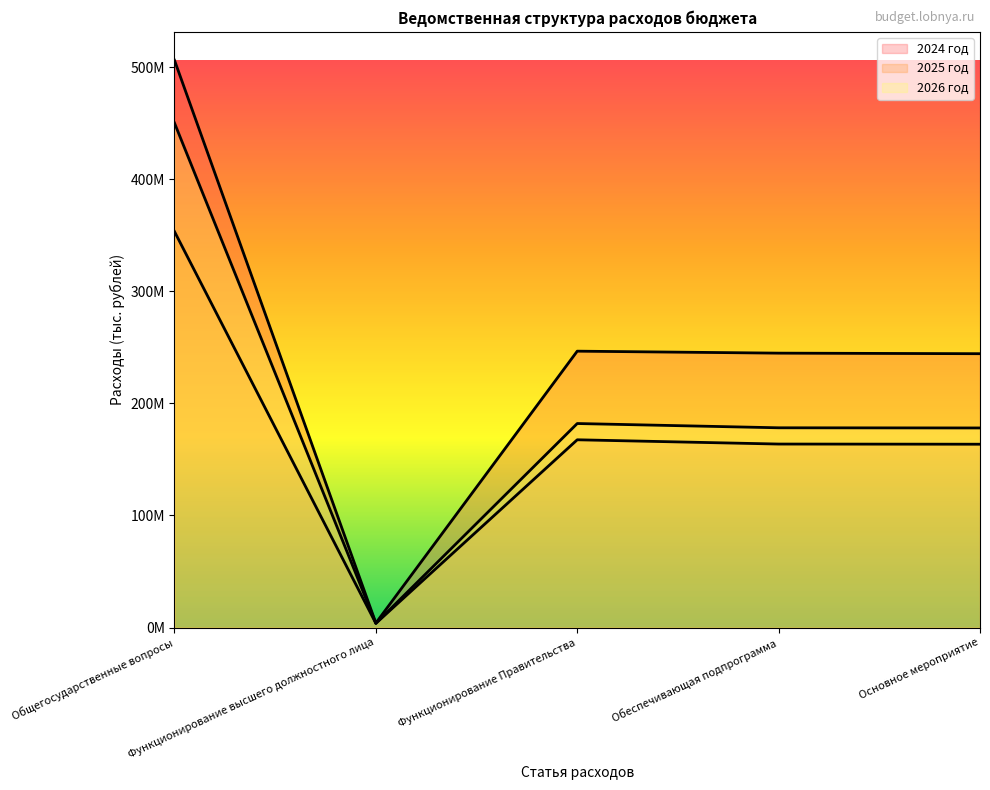

True or false: 2025 год and 2024 год intersect in this chart.

False